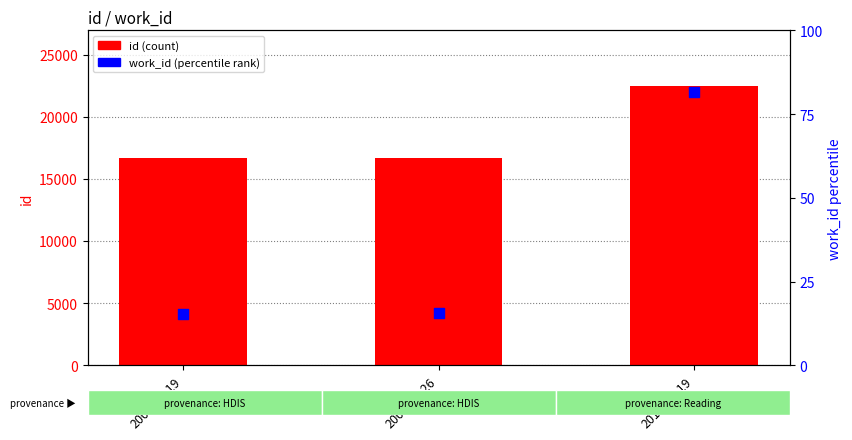

What are all the series names shown in the legend?

id (count), work_id (percentile rank)